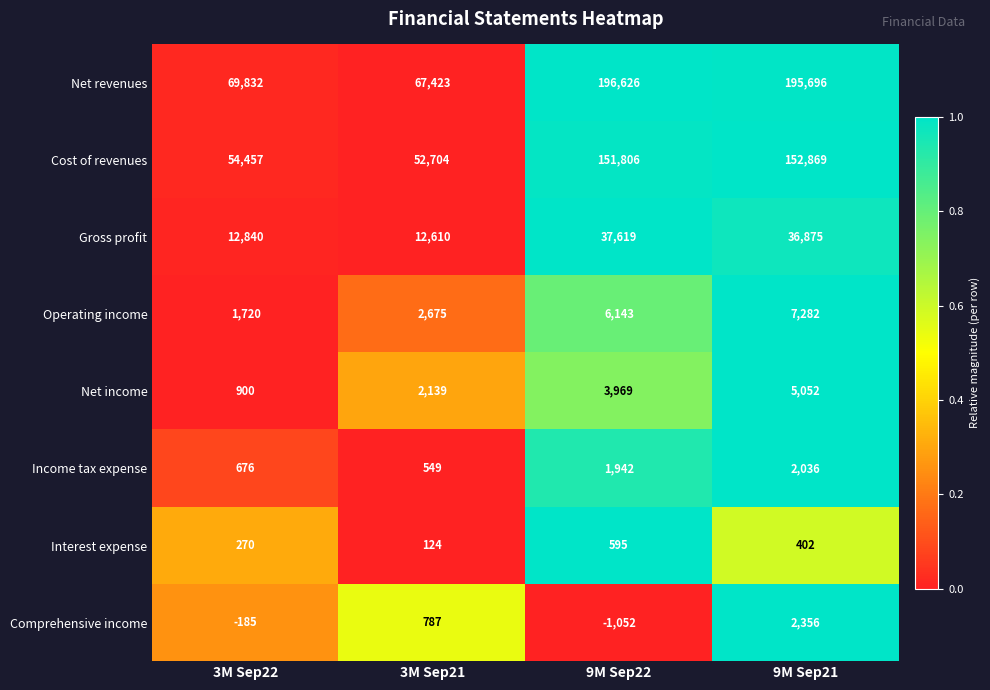

Which series has the widest spread of values?

Net revenues